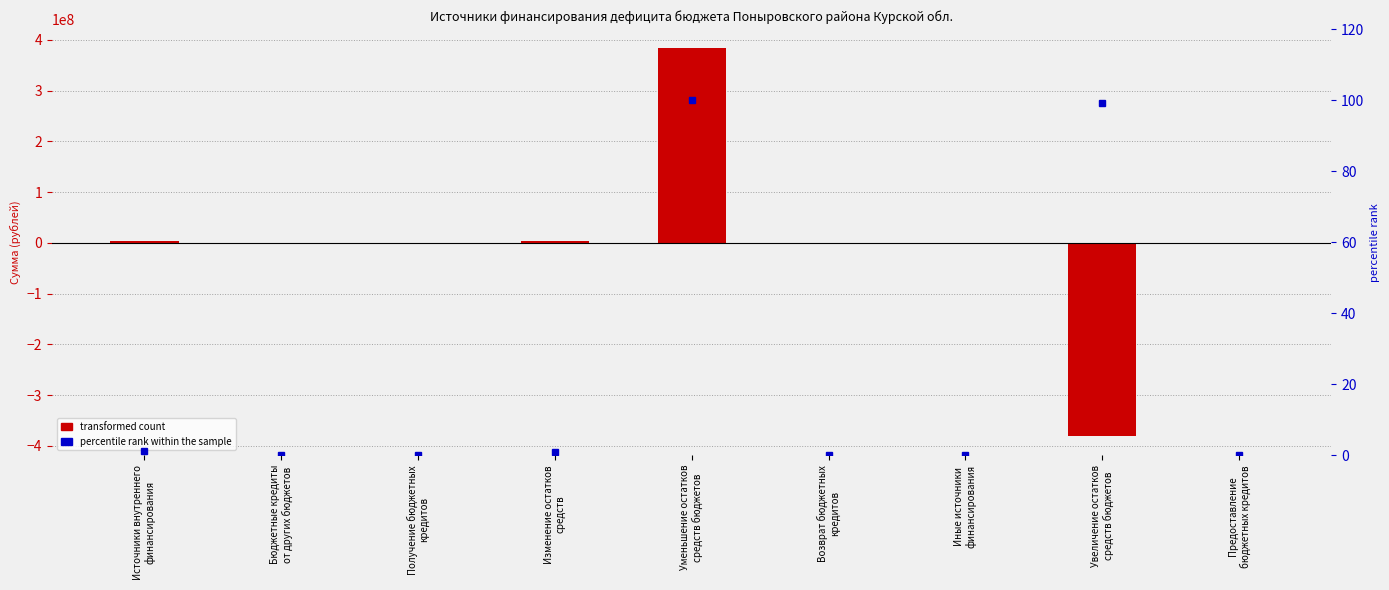

Where is percentile rank within the sample nearest to the value 50?

Источники внутреннего
финансирования